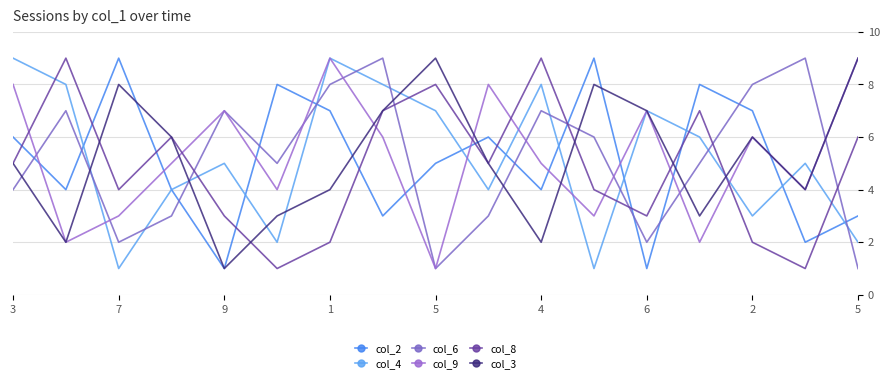

What is the difference between the second highest and minimum values in the col_2 series?

8